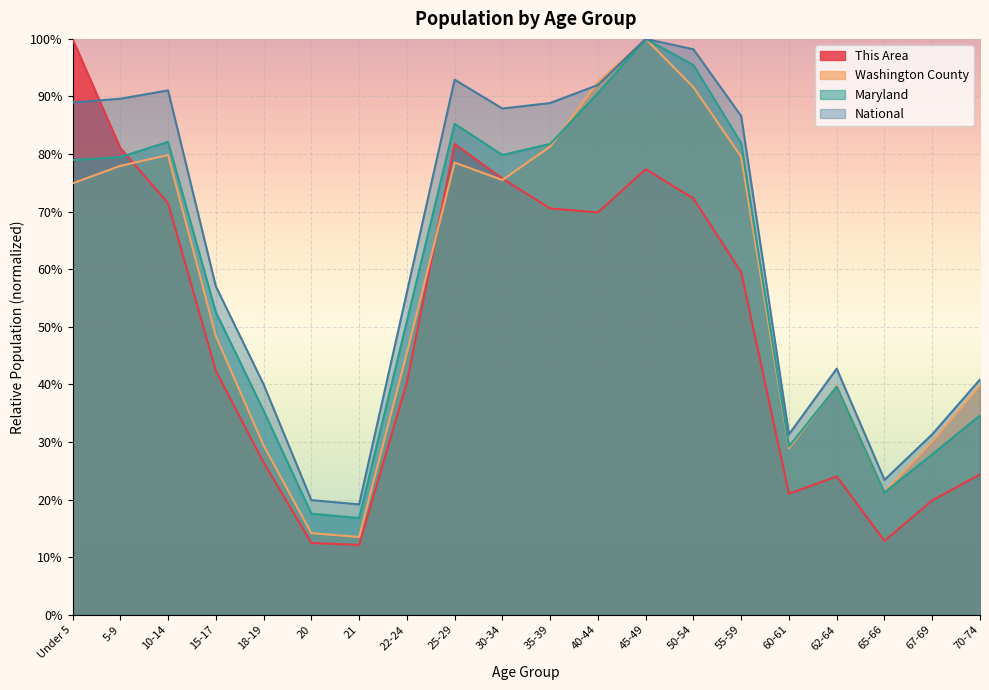

What is the value of the National point at the 18th from the left?

0.2